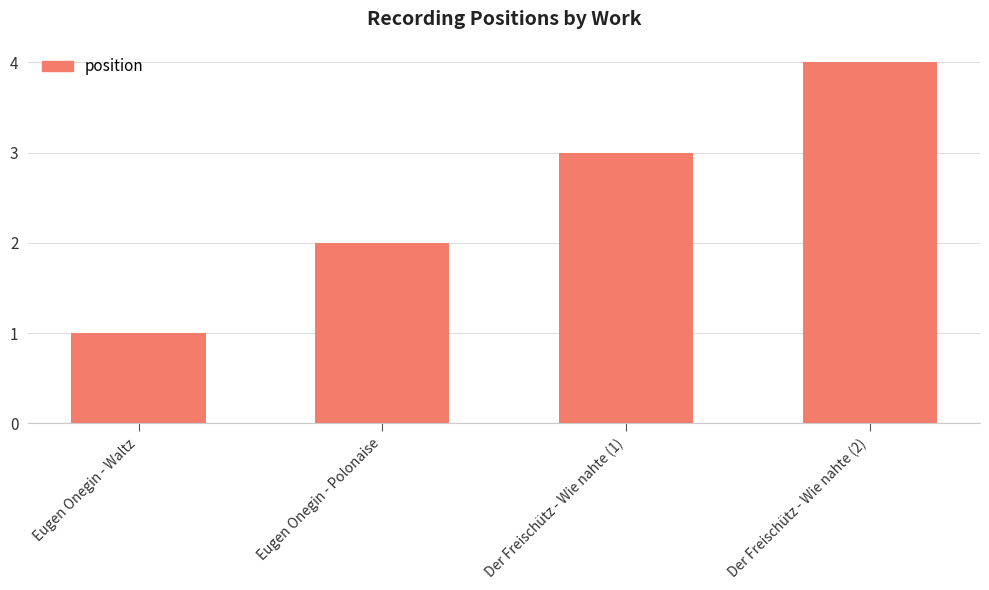

What is the label of the 4th bar from the left?

Der Freischütz - Wie nahte (2)